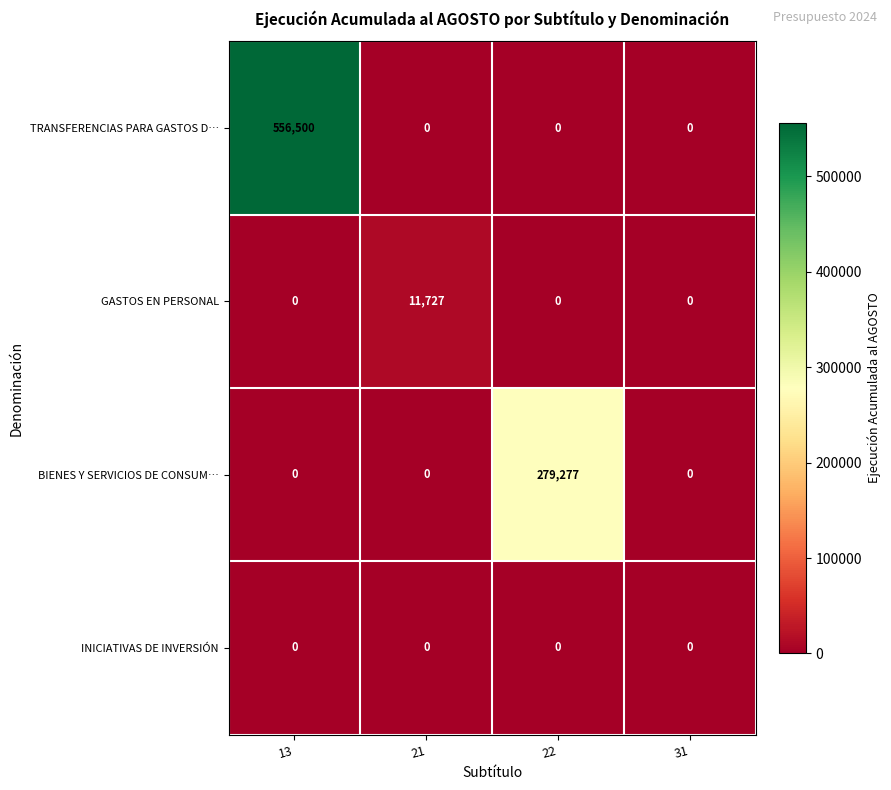

Which series has the largest range (max minus min)?

TRANSFERENCIAS PARA GASTOS D…